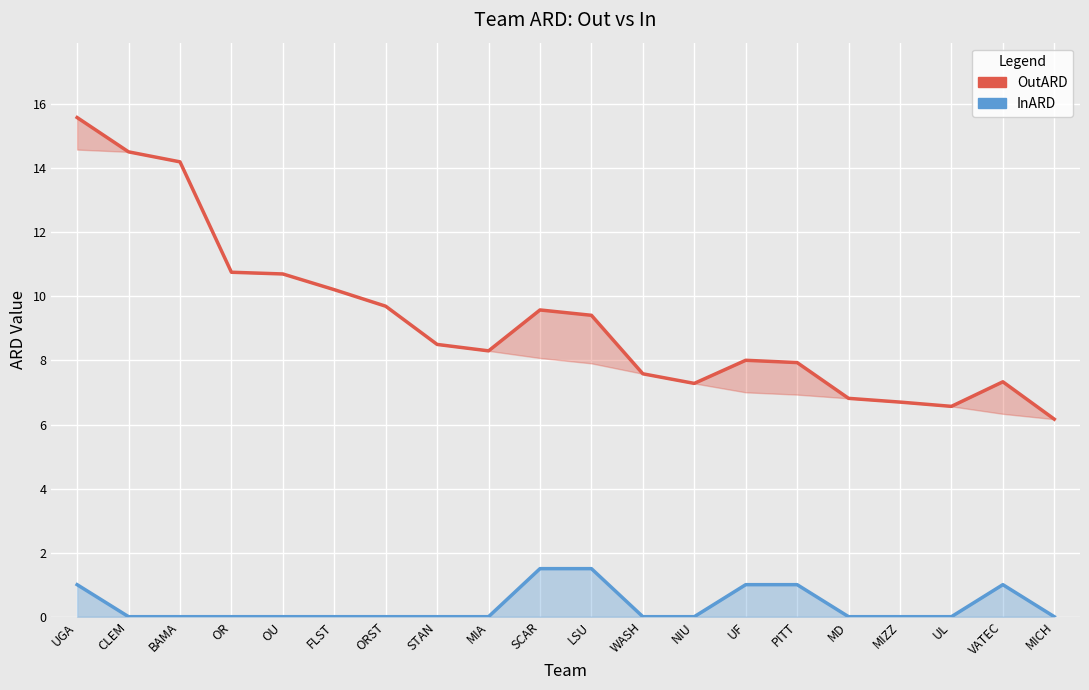

What is the label of the 10th point from the left?

SCAR